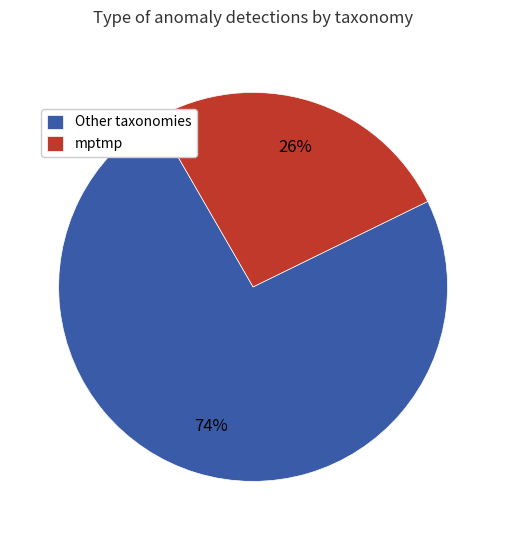

Which category accounts for the majority?

Other taxonomies